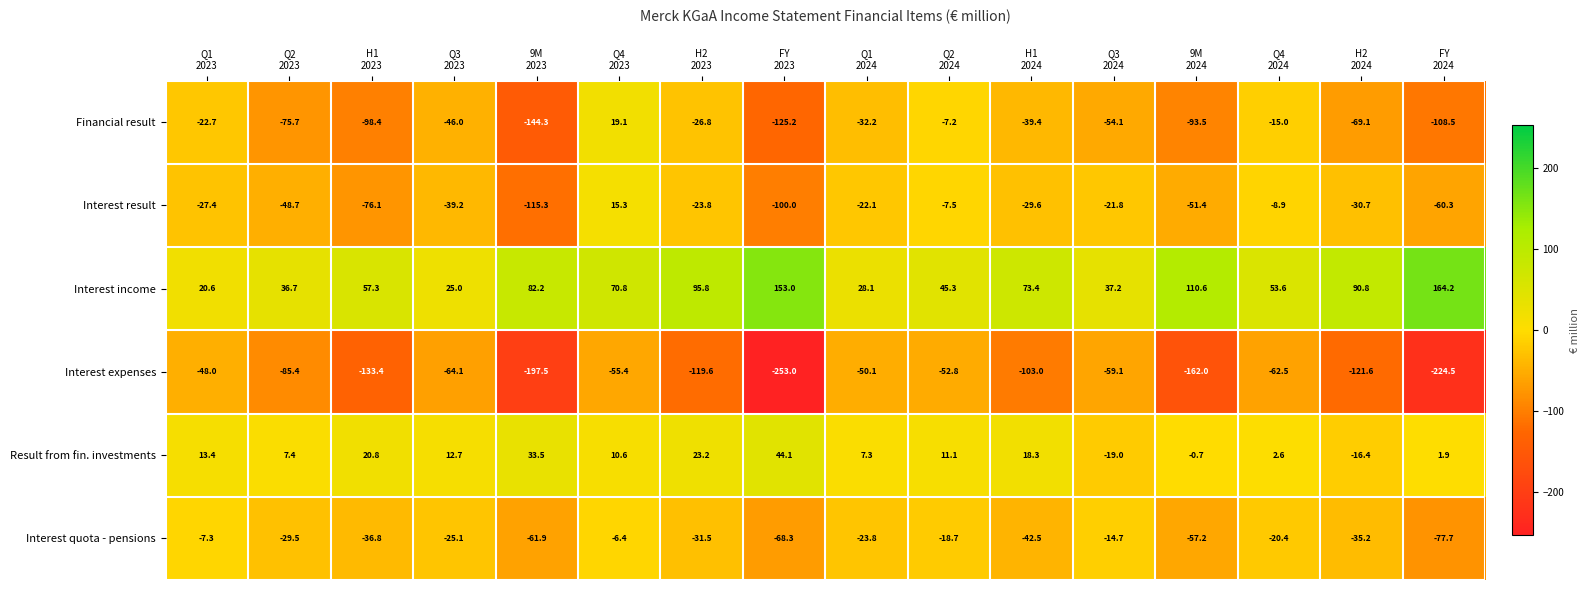

At how many categories does at least one series exceed 65?

8